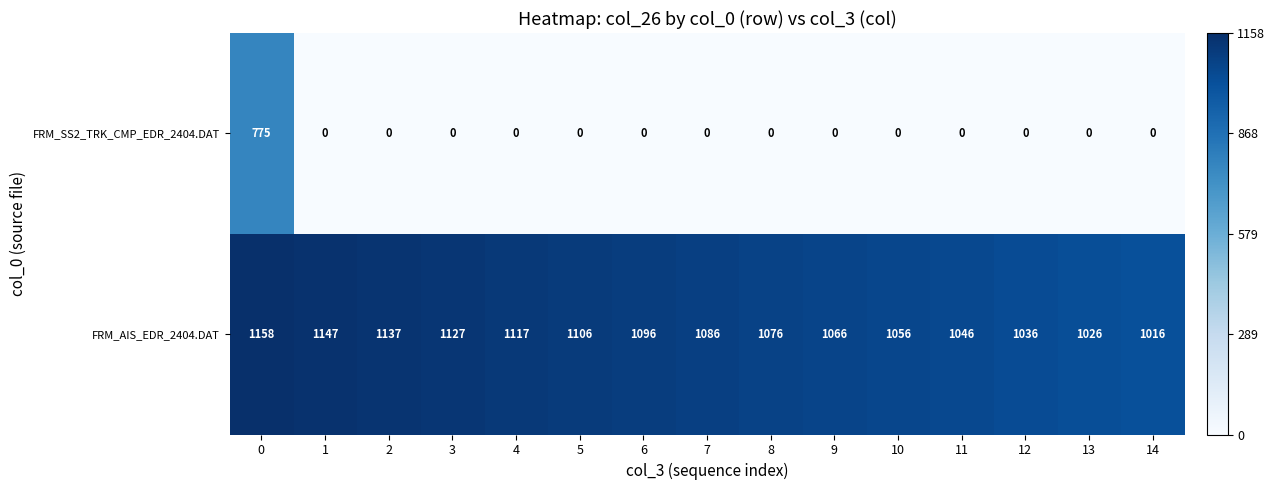

At which label is FRM_AIS_EDR_2404.DAT closest to 1087?

7